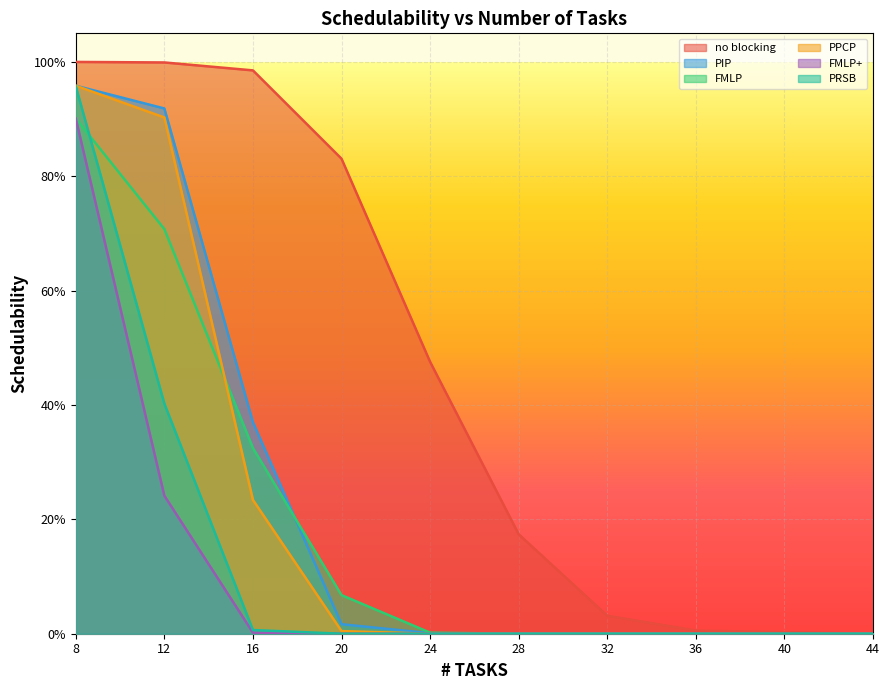

Does the chart display data point markers on the line(s)?

No